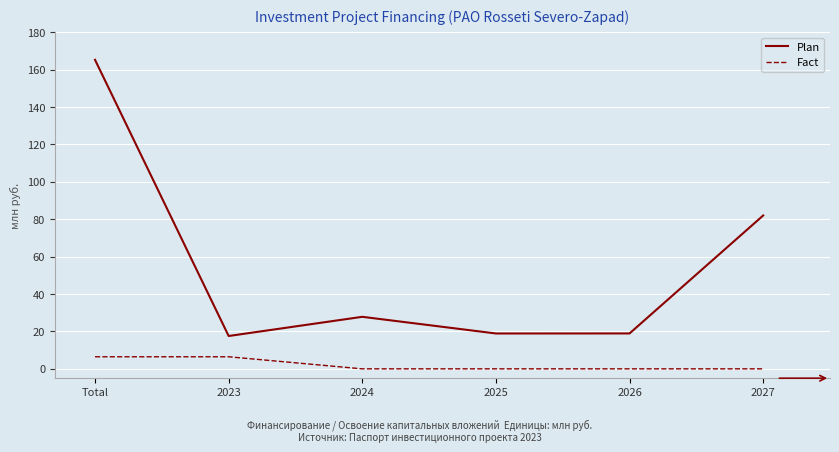

Which series changed the most between 2024 and 2026?

Plan